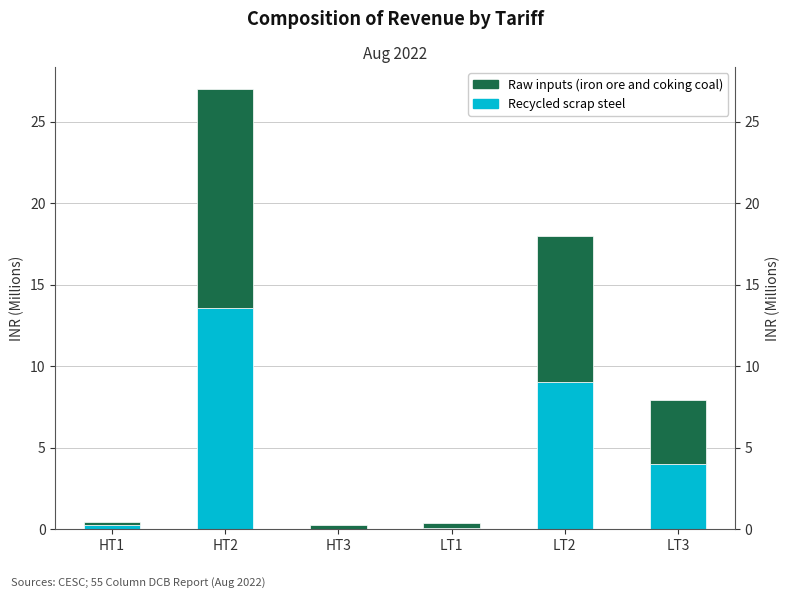

What is the total value across all series at HT3?

0.2